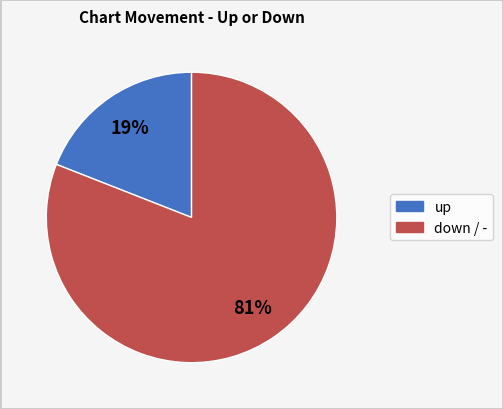

Is there a majority slice in this chart?

Yes